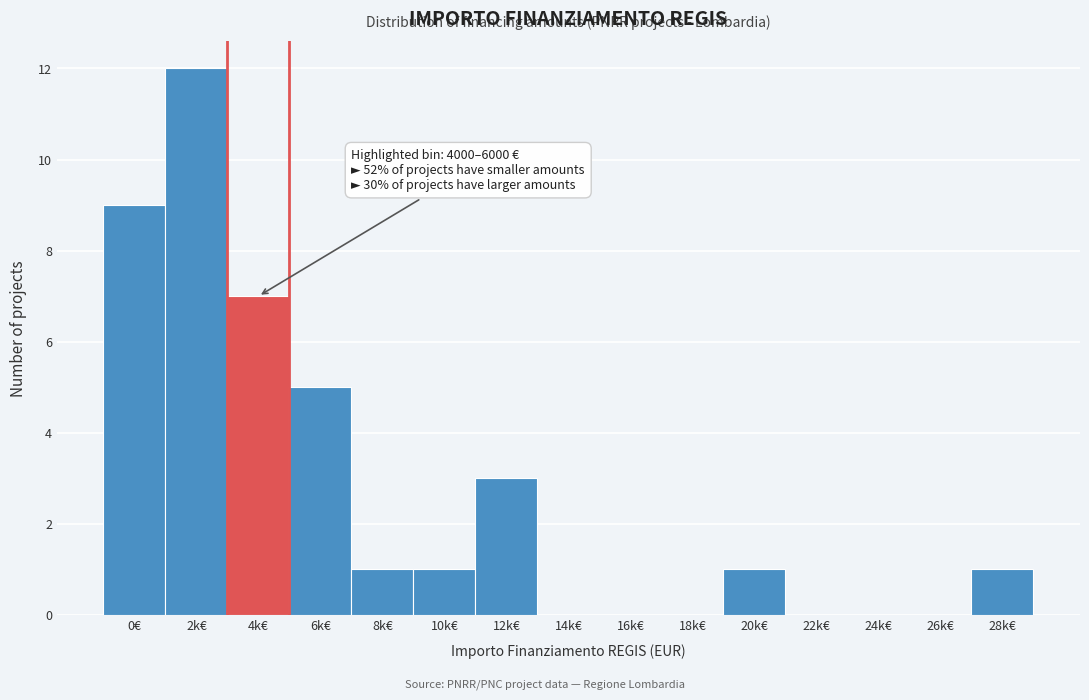

Reading left to right, extract all data points from this chart.

0€=9	2k€=12	4k€=7	6k€=5	8k€=1	10k€=1	12k€=3	14k€=0	16k€=0	18k€=0	20k€=1	22k€=0	24k€=0	26k€=0	28k€=1